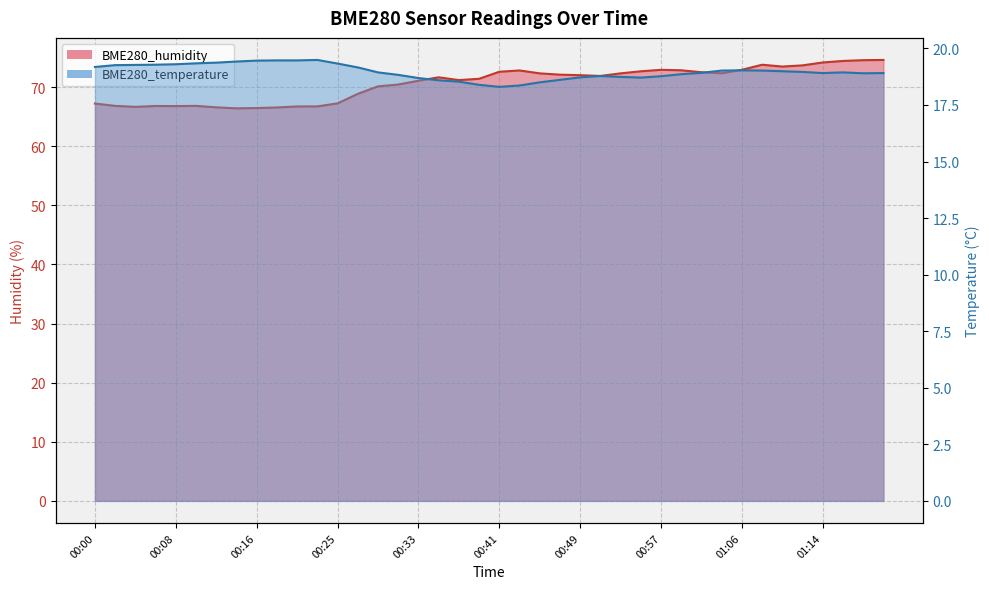

What is the difference between the highest and lowest values at 01:18?

55.7